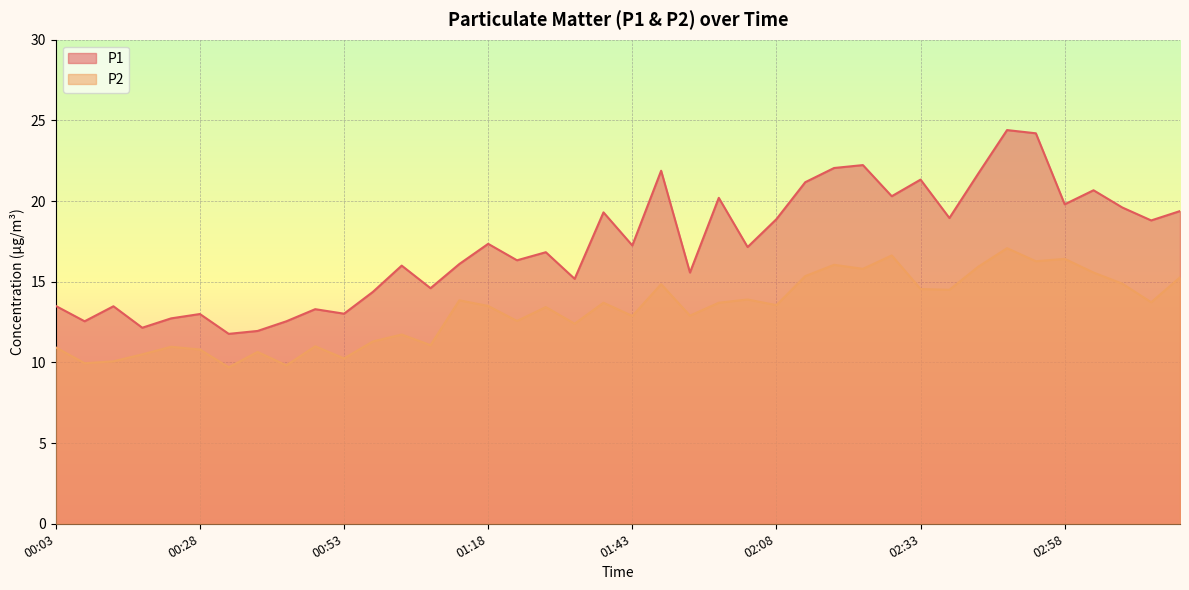

Reading left to right, extract all data points from this chart.

P1: 13.5	12.6	13.5	12.2	12.7	13.0	11.8	11.9	12.6	13.3	13.0	14.4	16.0	14.6	16.1	17.4	16.3	16.8	15.2	19.3	17.2	21.9	15.6	20.2	17.1	18.9	21.2	22.1	22.2	20.3	21.3	18.9	21.7	24.4	24.2	19.8	20.7	19.6	18.8	19.4
P2: 10.9	9.9	10.1	10.5	11.0	10.8	9.7	10.7	9.8	11.0	10.2	11.3	11.7	11.1	13.8	13.5	12.6	13.4	12.4	13.7	12.9	14.8	12.9	13.7	13.9	13.6	15.3	16.1	15.8	16.6	14.6	14.5	15.9	17.1	16.3	16.4	15.6	14.9	13.7	15.3